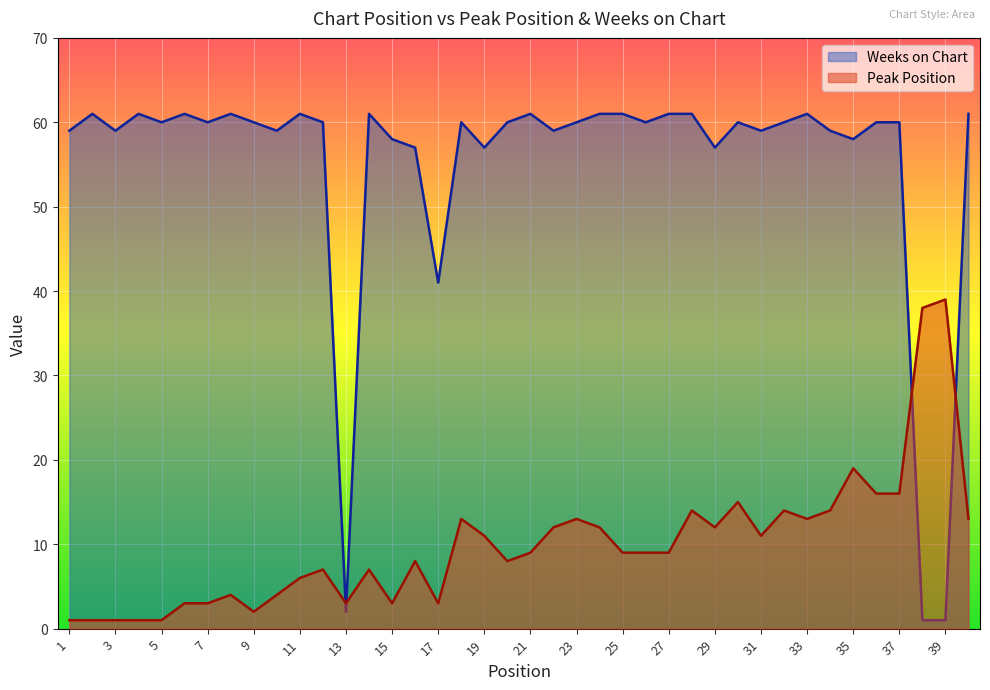

Is the value of Weeks on Chart at 28 greater than the value of Peak Position at 15?

Yes